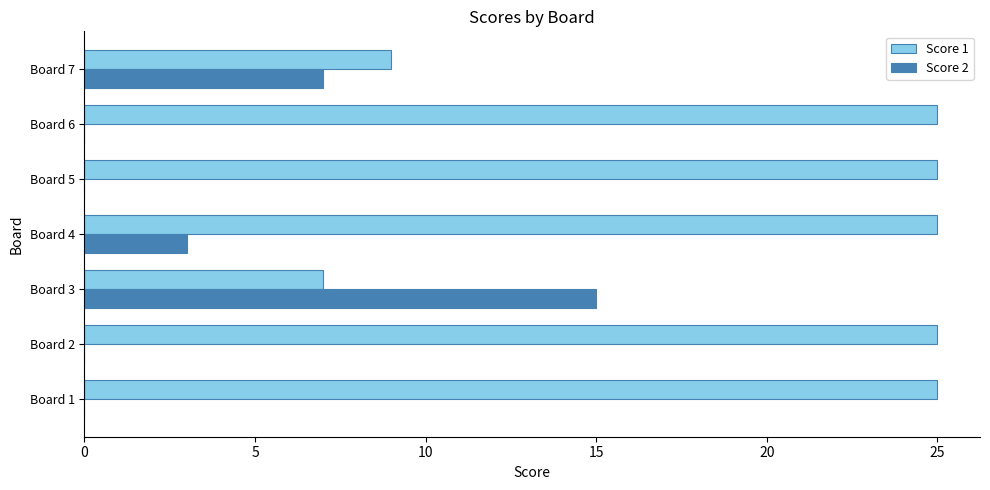

The Score 2 series shows 8 at Board 2. True or false?

False